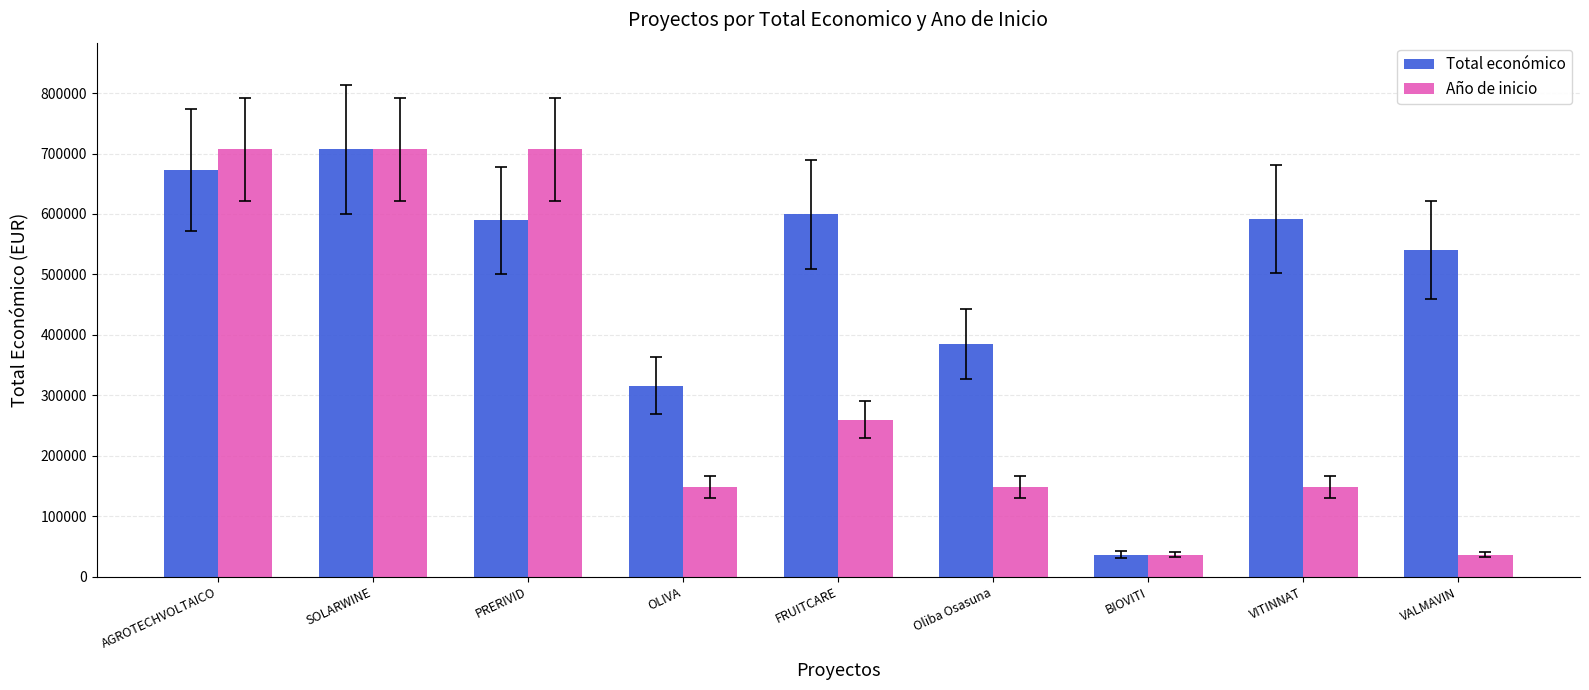

What is the smallest value displayed?

36647